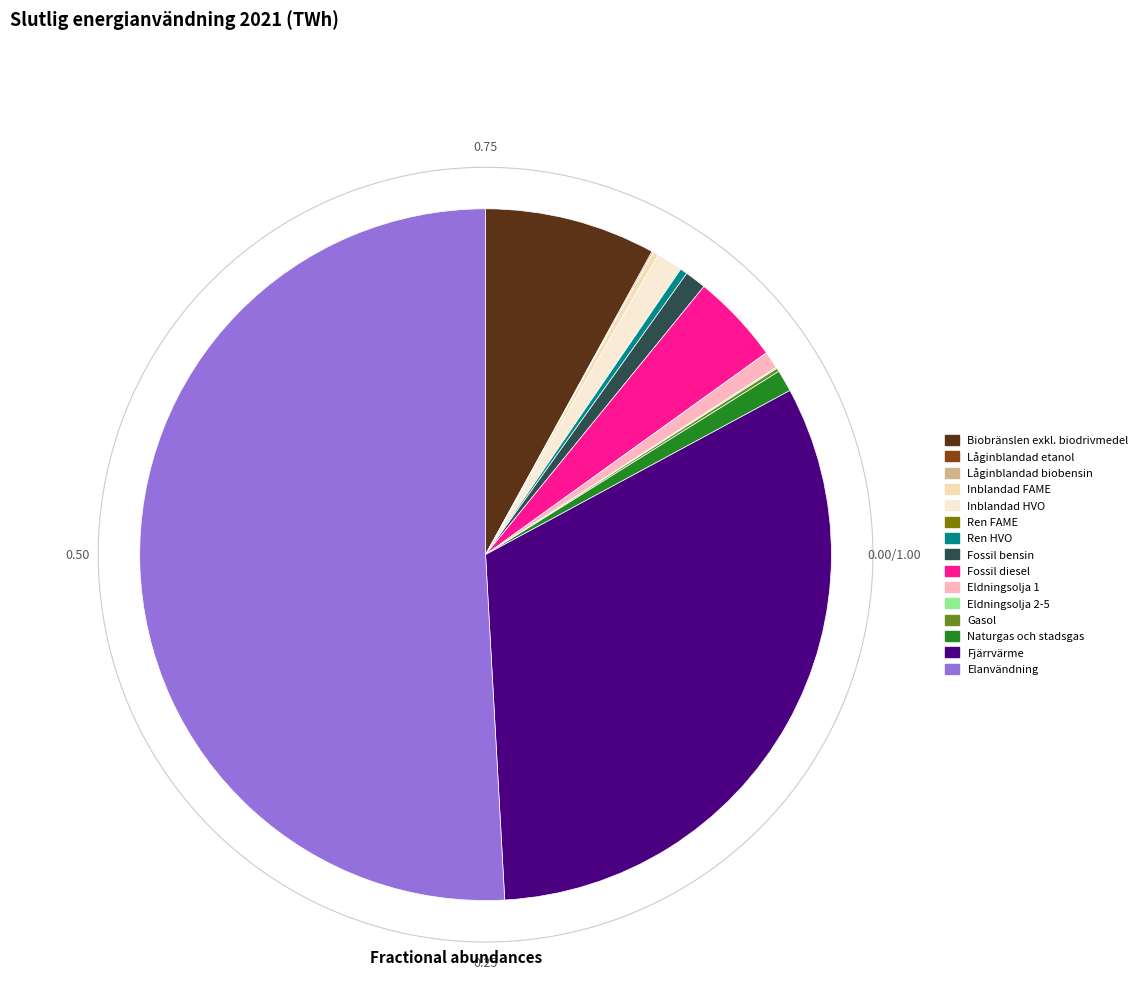

What is the change in value from Inblandad FAME to Ren FAME?

-0.3